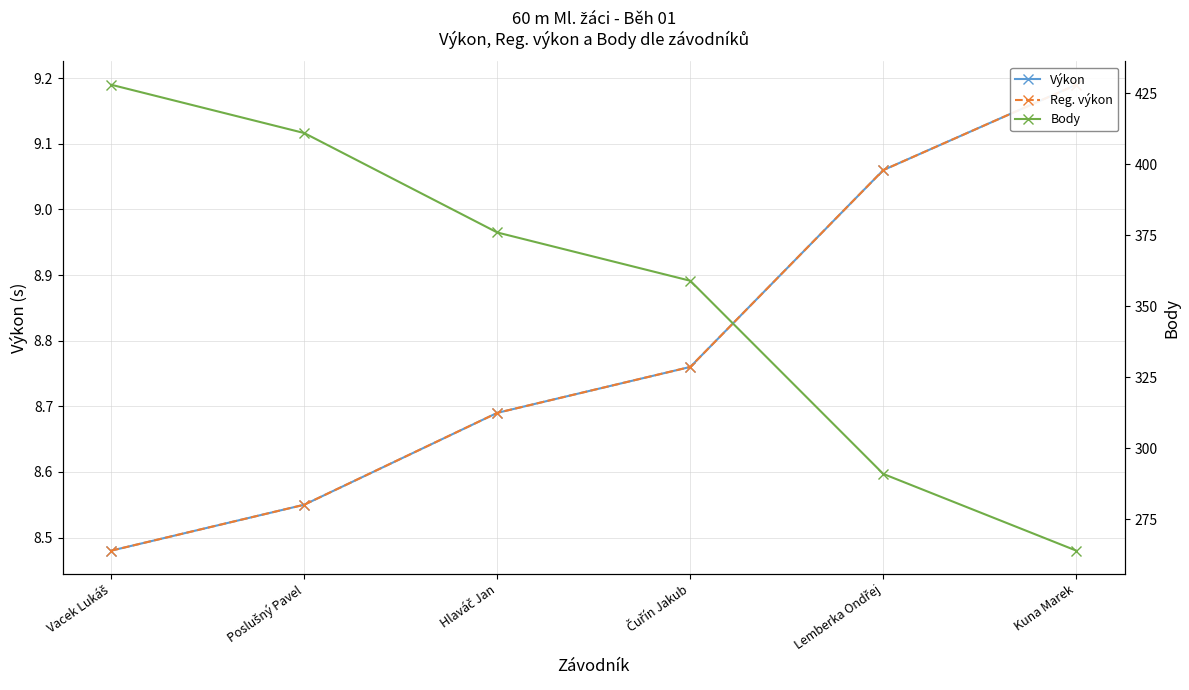

True or false: Body and Výkon cross at least once.

False